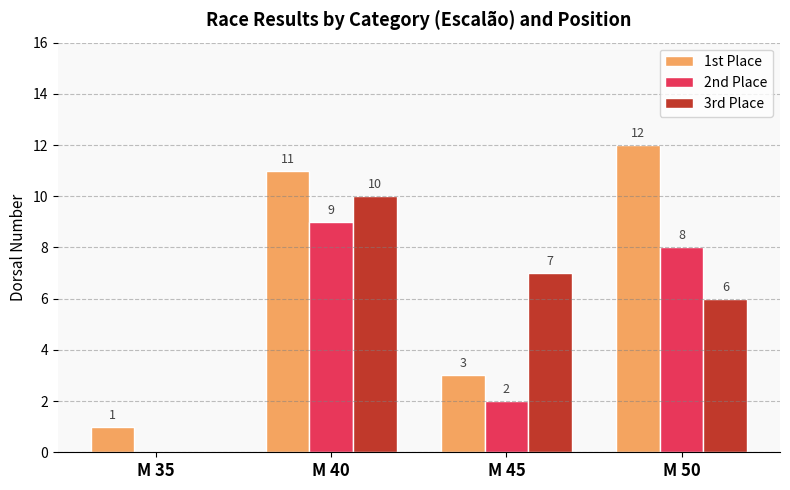

Which series has the widest spread of values?

1st Place